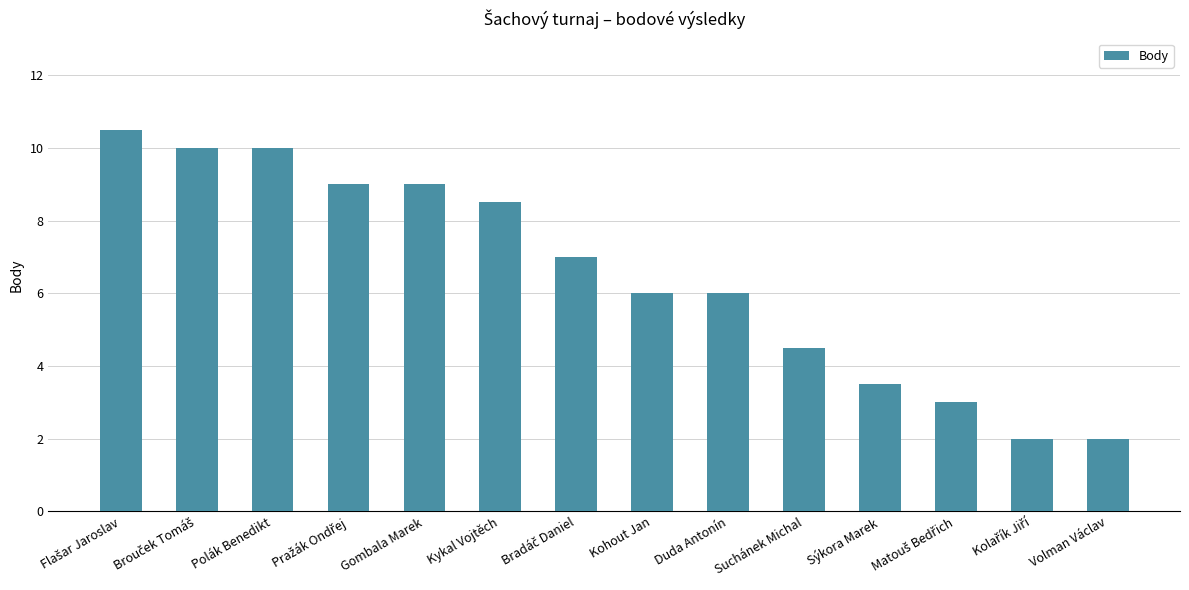

What is the label of the 9th bar from the left?

Duda Antonín